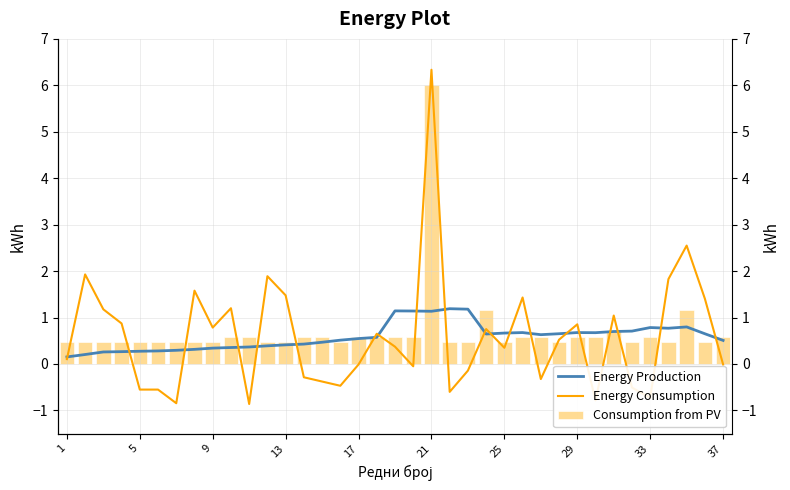

Count the number of categories in the chart.

37